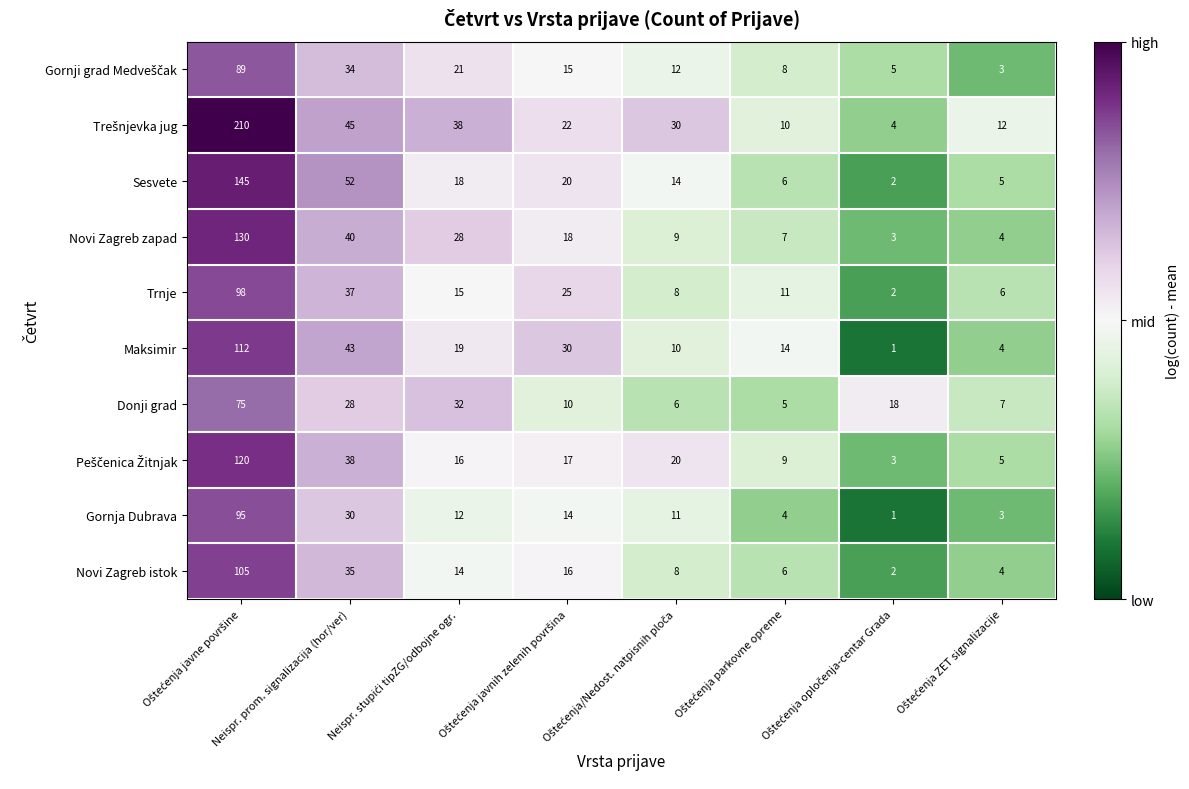

The value of Gornja Dubrava at Neispr. prom. signalizacija (hor/ver) is 30. True or false?

True